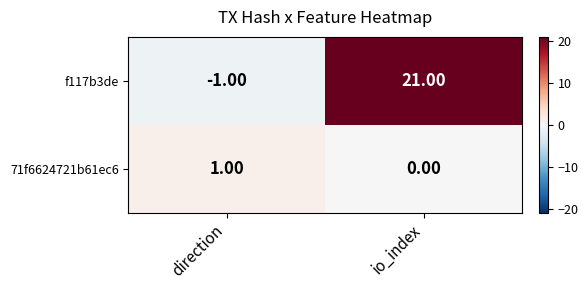

What is the sum of the f117b3de values at io_index and direction?

20